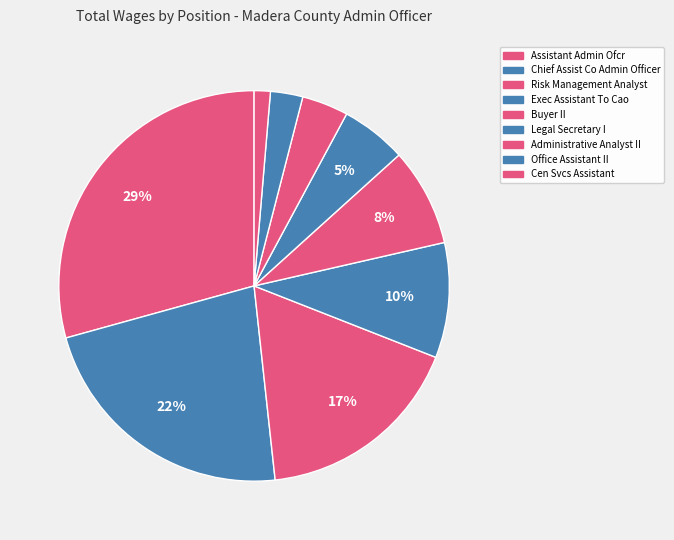

Do Exec Assistant To Cao and Buyer II together represent more than half of the pie?

No